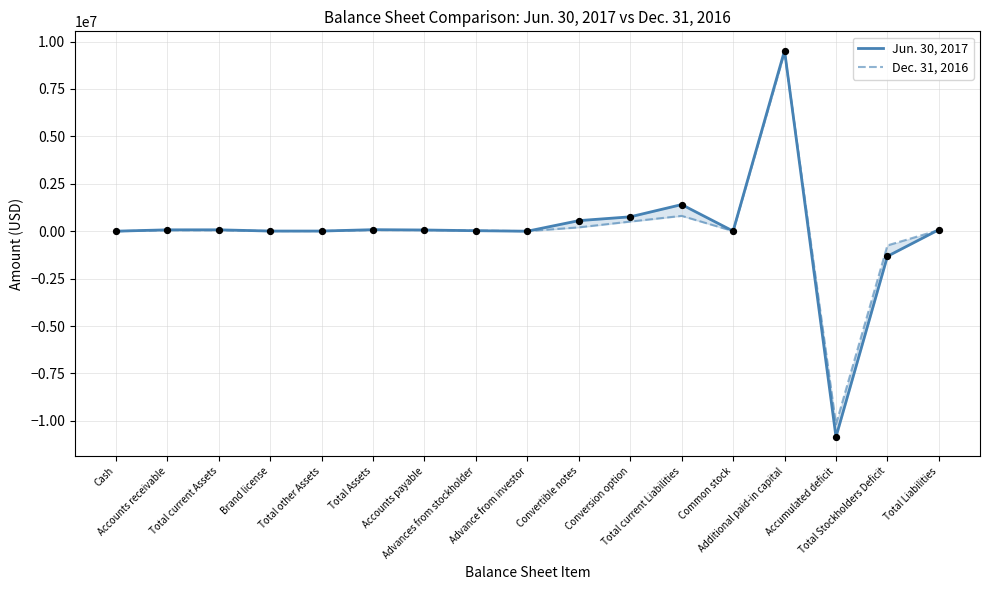

Which series contains the lowest Y value?

Jun. 30, 2017